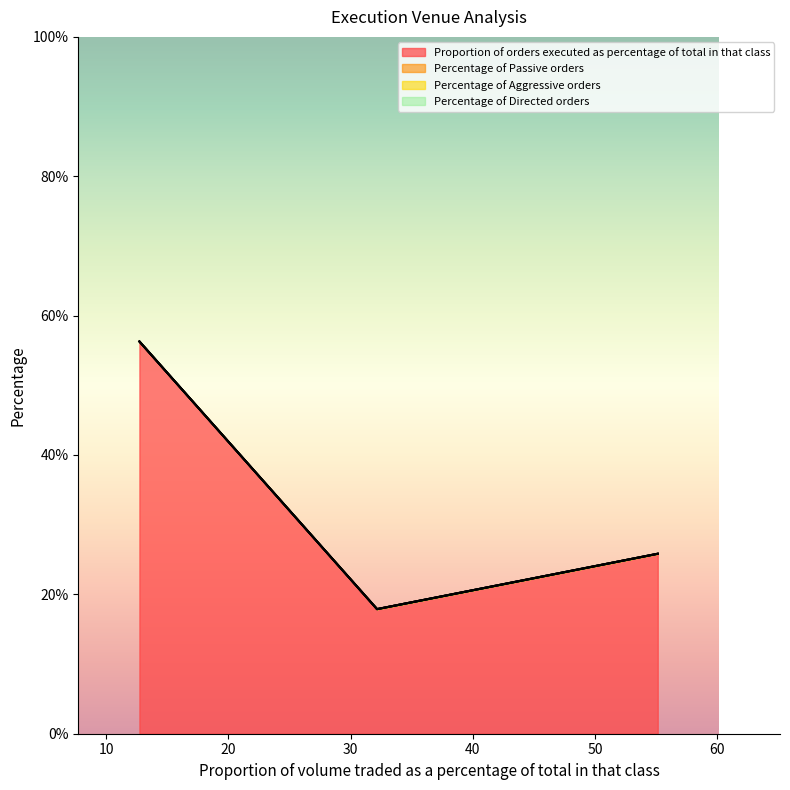

Reading left to right, list all the values displayed in this chart.

Proportion of orders executed as percentage of total in that class: 55.120132=25.8	32.160279=17.9	12.71959=56.3
Percentage of Passive orders: 55.120132=0.0	32.160279=0.0	12.71959=0.0
Percentage of Aggressive orders: 55.120132=0.0	32.160279=0.0	12.71959=0.0
Percentage of Directed orders: 55.120132=0.0	32.160279=0.0	12.71959=0.0